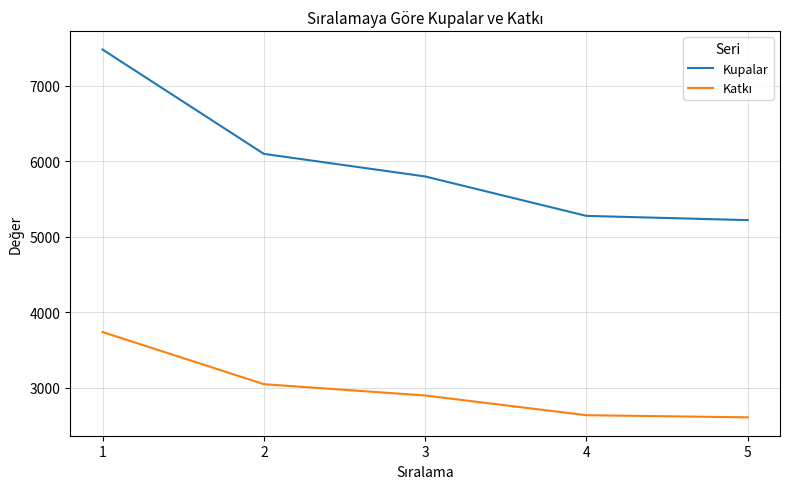

How many categories are shown in the chart?

5